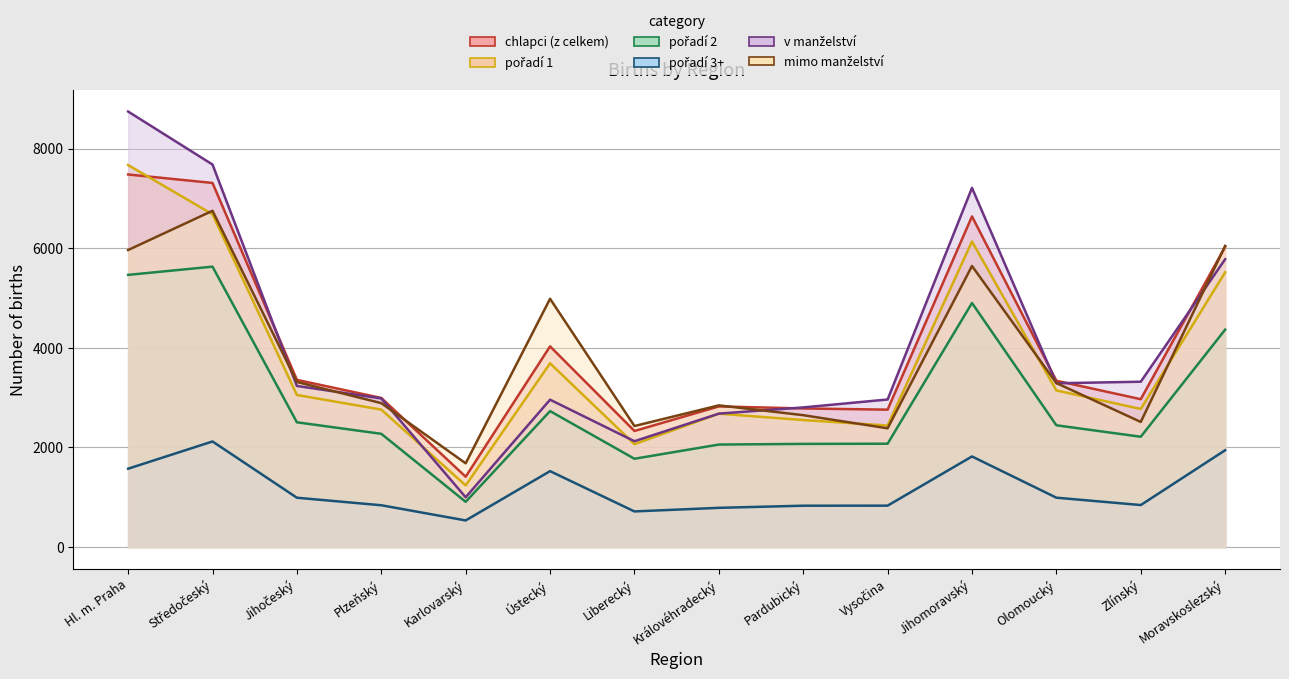

True or false: chlapci (z celkem) has a value of 771 at Jihočeský.

False